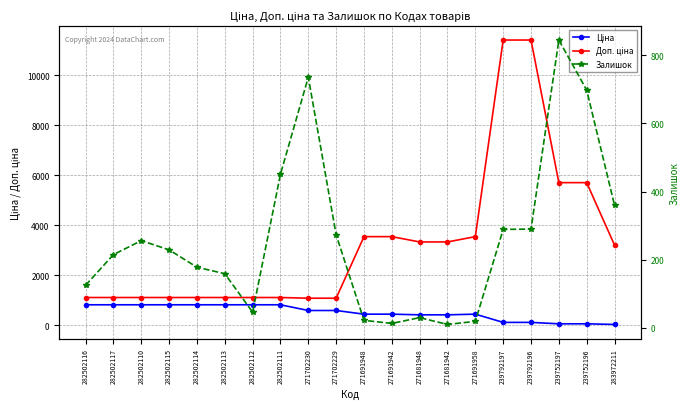

Count the number of categories in the chart.

20